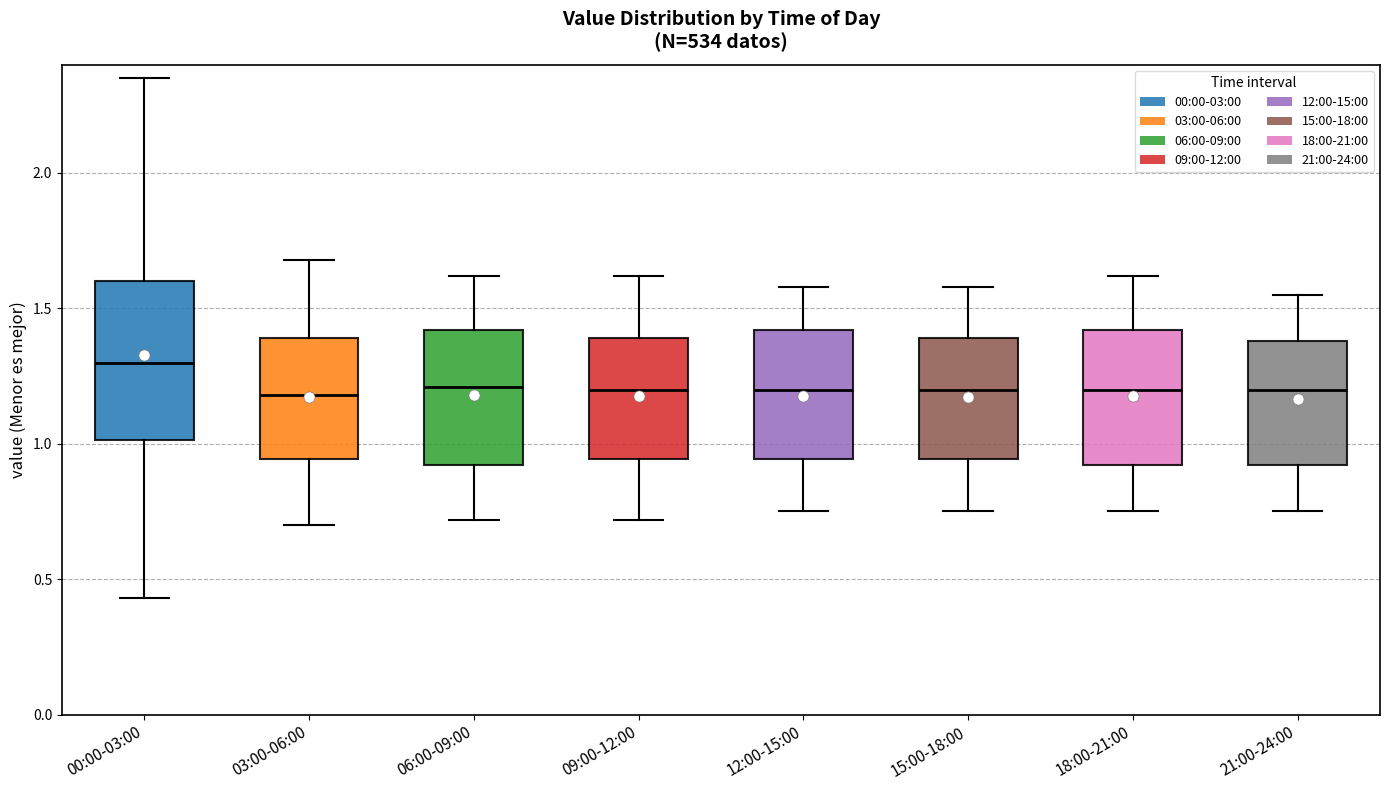

Comparing the boxes themselves (not the whiskers), which one is the tallest?

00:00-03:00